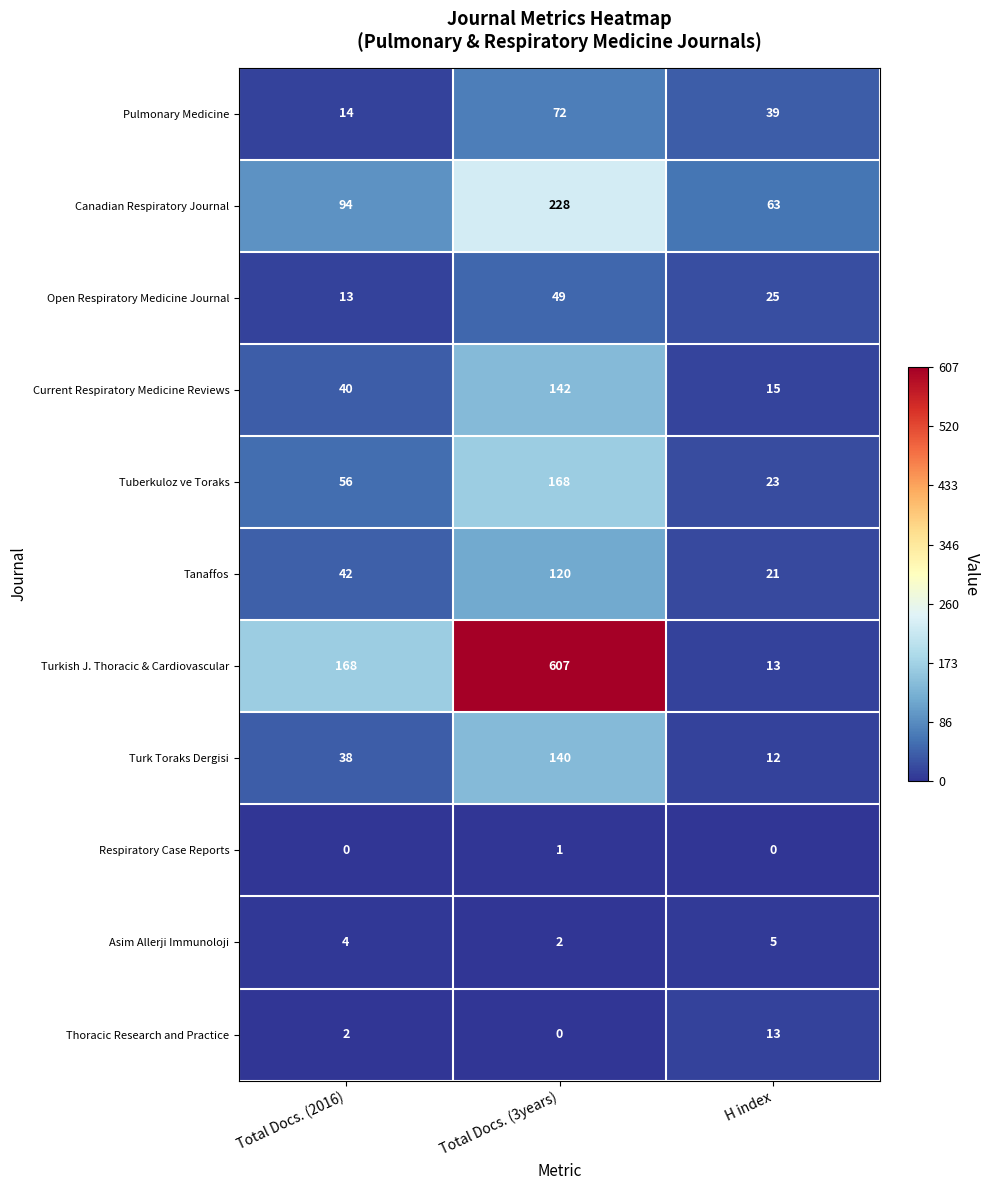

How many Respiratory Case Reports values are between 0 and 1?

3